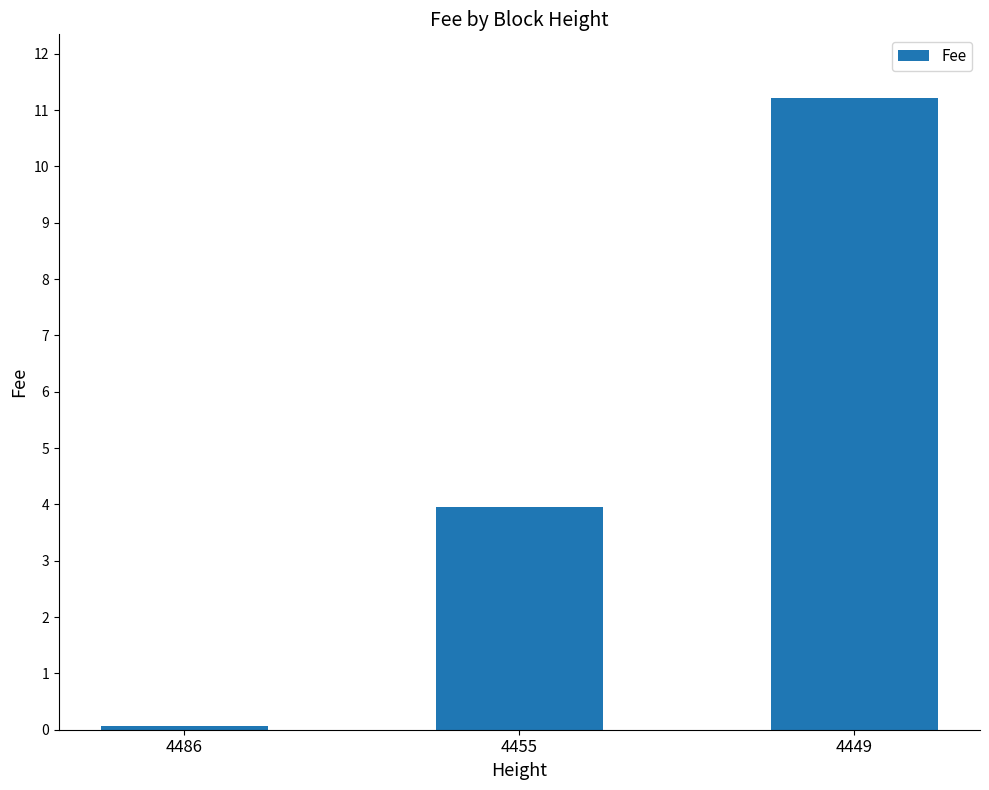

Between 4486 and 4449, which is larger?

4449